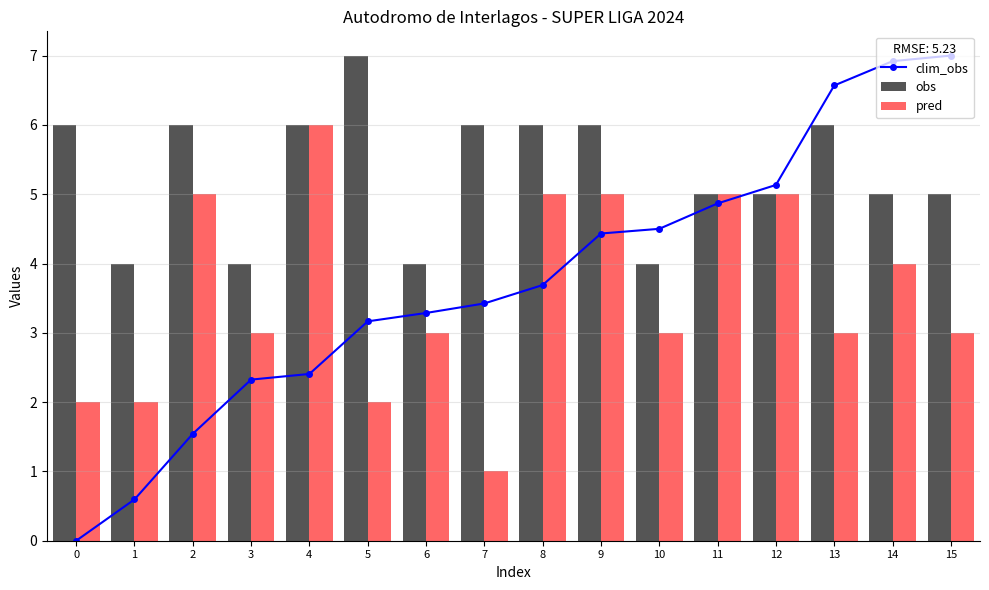

Between 10 and 13, which series saw the biggest shift?

clim_obs